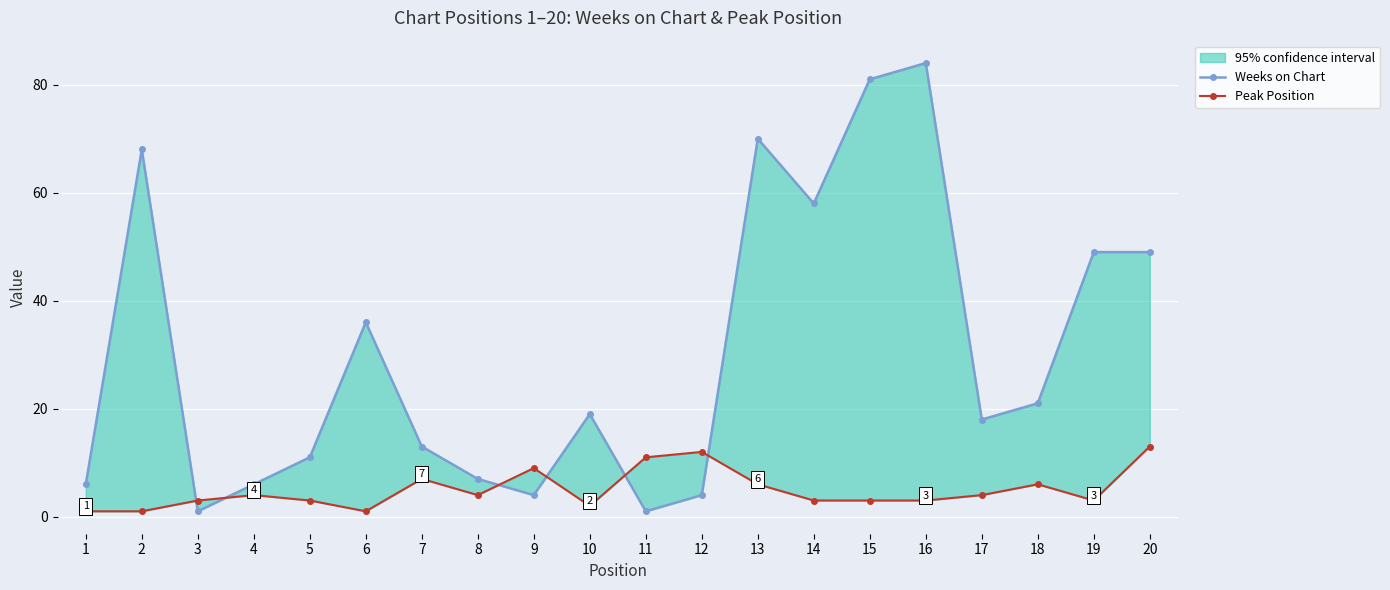

What is the difference between the second highest and minimum values in the Peak Position series?

11